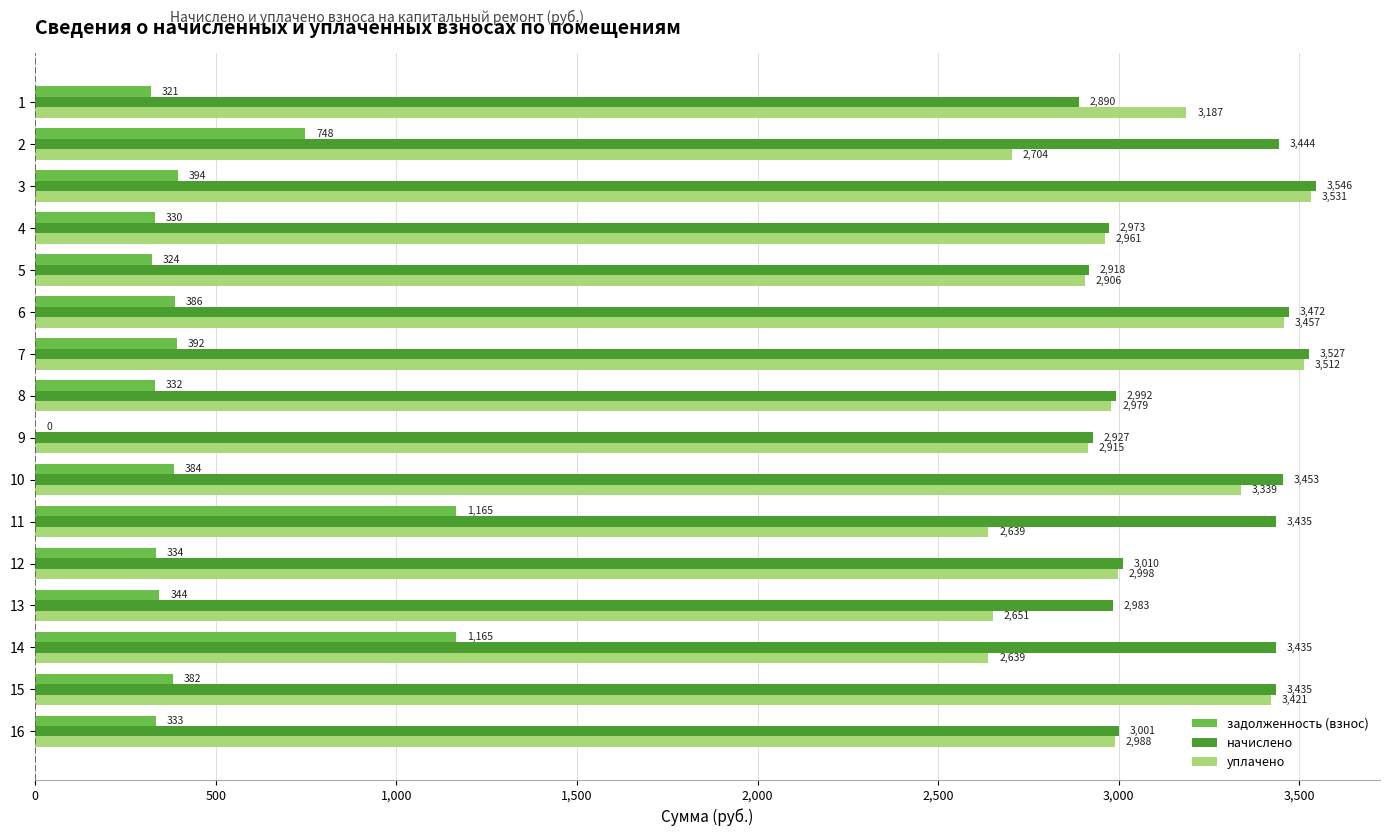

At which label is уплачено closest to 3084?

12